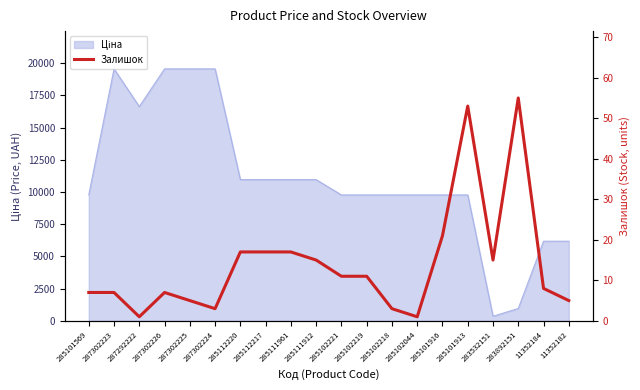

What is the label of the 11th point from the right?

285111912